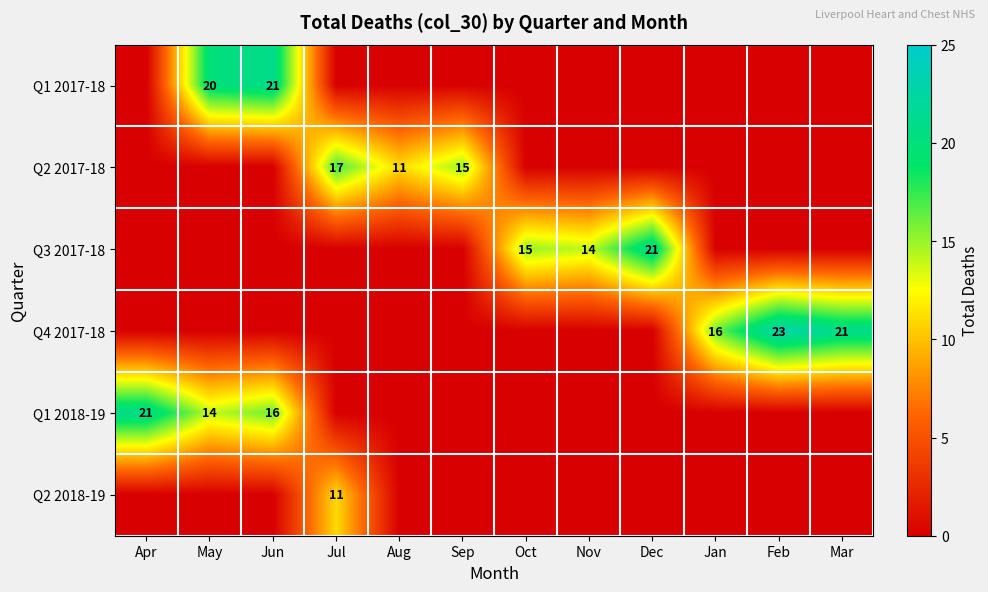

Is it true that Q4 2017-18 equals 16 at Jan?

True